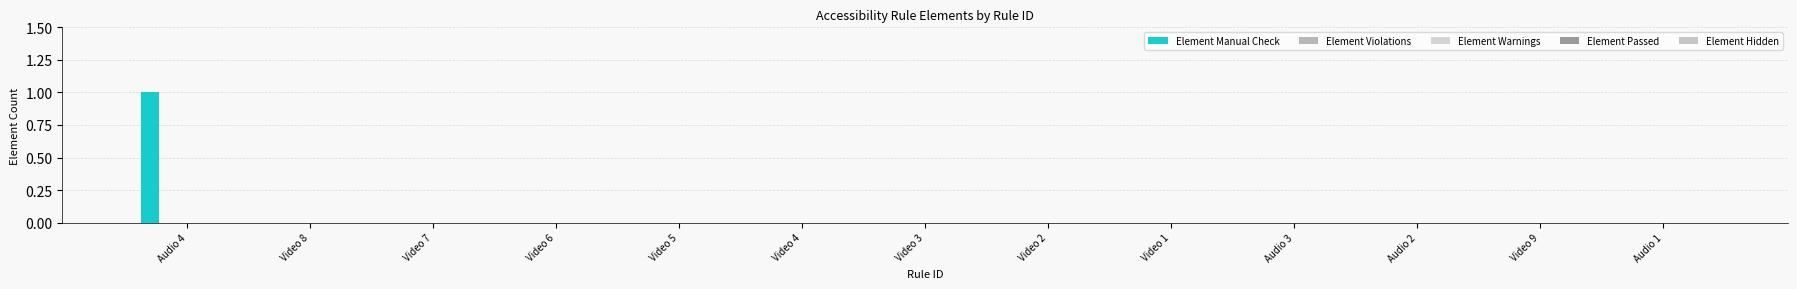

Reading right to left, list all the values displayed in this chart.

Element Manual Check: 0	0	0	0	0	0	0	0	0	0	0	0	1
Element Violations: 0	0	0	0	0	0	0	0	0	0	0	0	0
Element Warnings: 0	0	0	0	0	0	0	0	0	0	0	0	0
Element Passed: 0	0	0	0	0	0	0	0	0	0	0	0	0
Element Hidden: 0	0	0	0	0	0	0	0	0	0	0	0	0